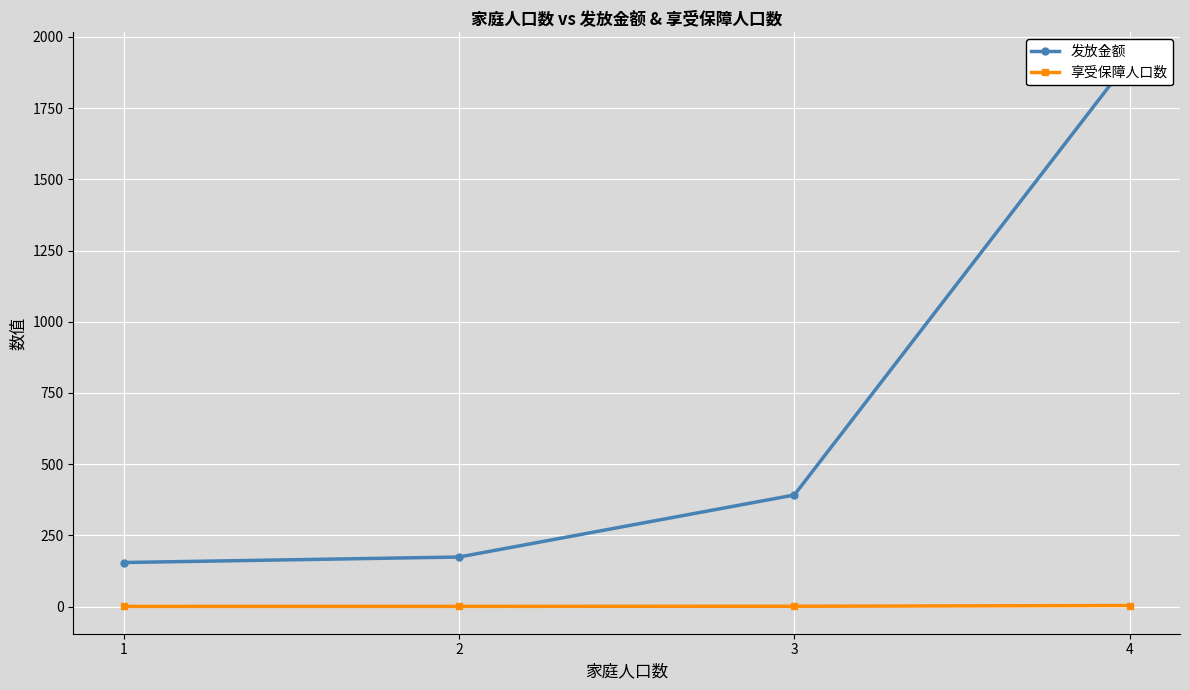

Between 2 and 4, which is larger?

4